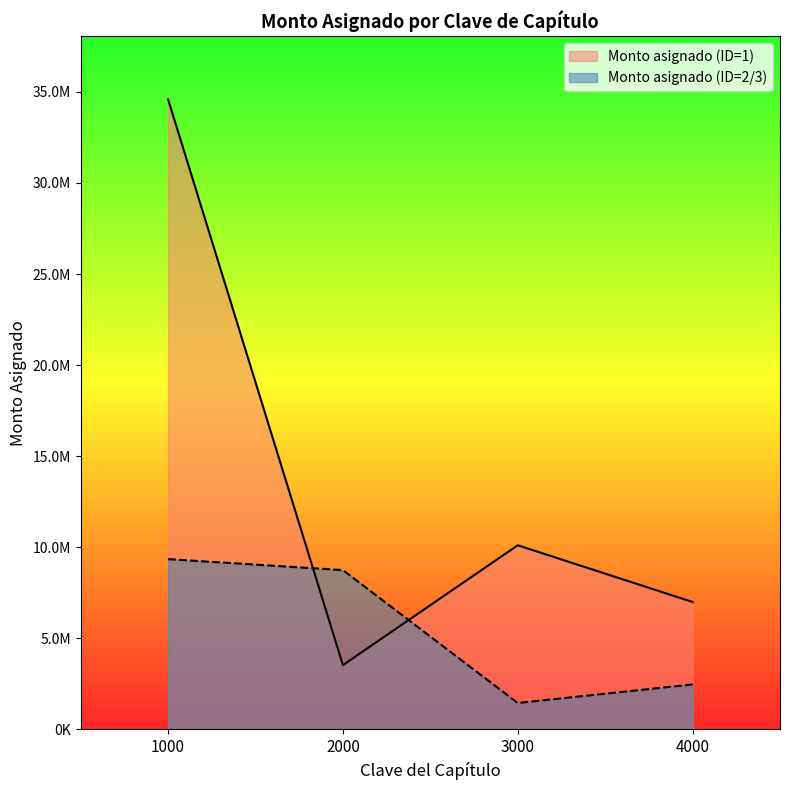

Between 3000 and 4000, which series saw the biggest shift?

Monto asignado (ID=1)